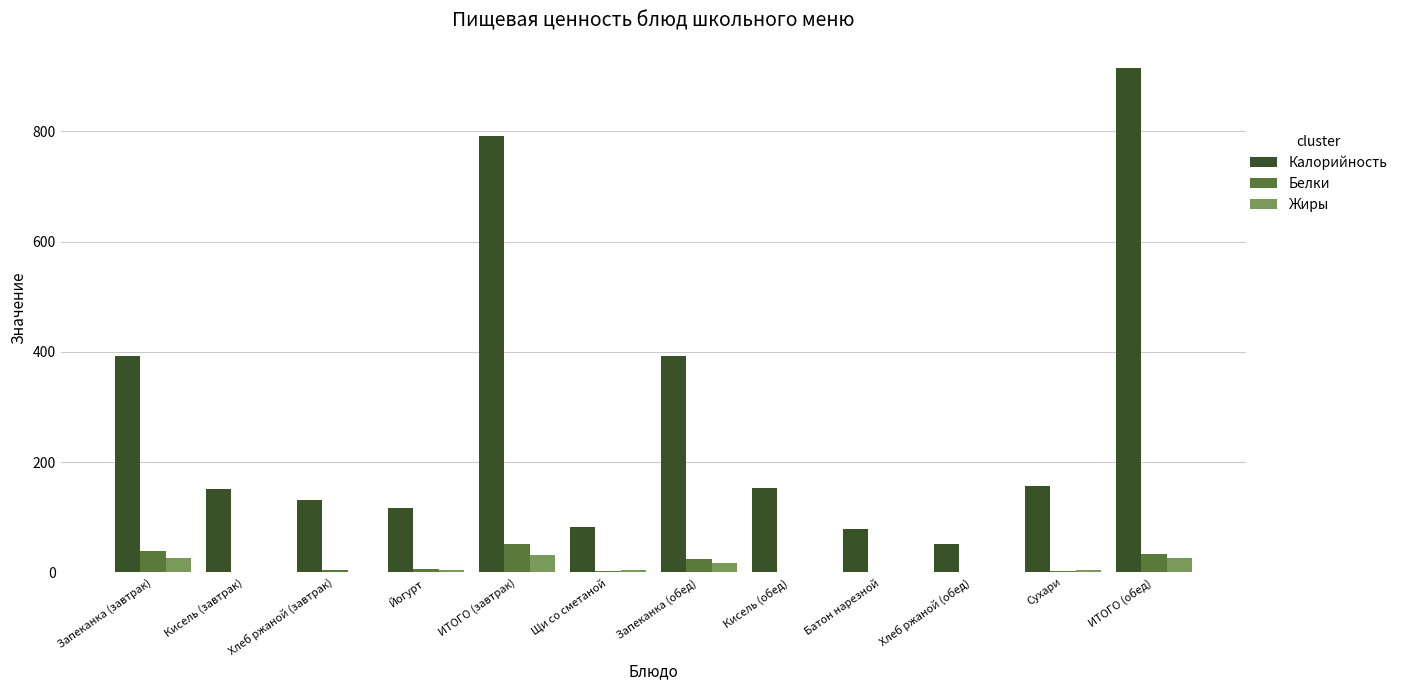

What is the difference between the Калорийность values at Сухари and Кисель (завтрак)?

5.0